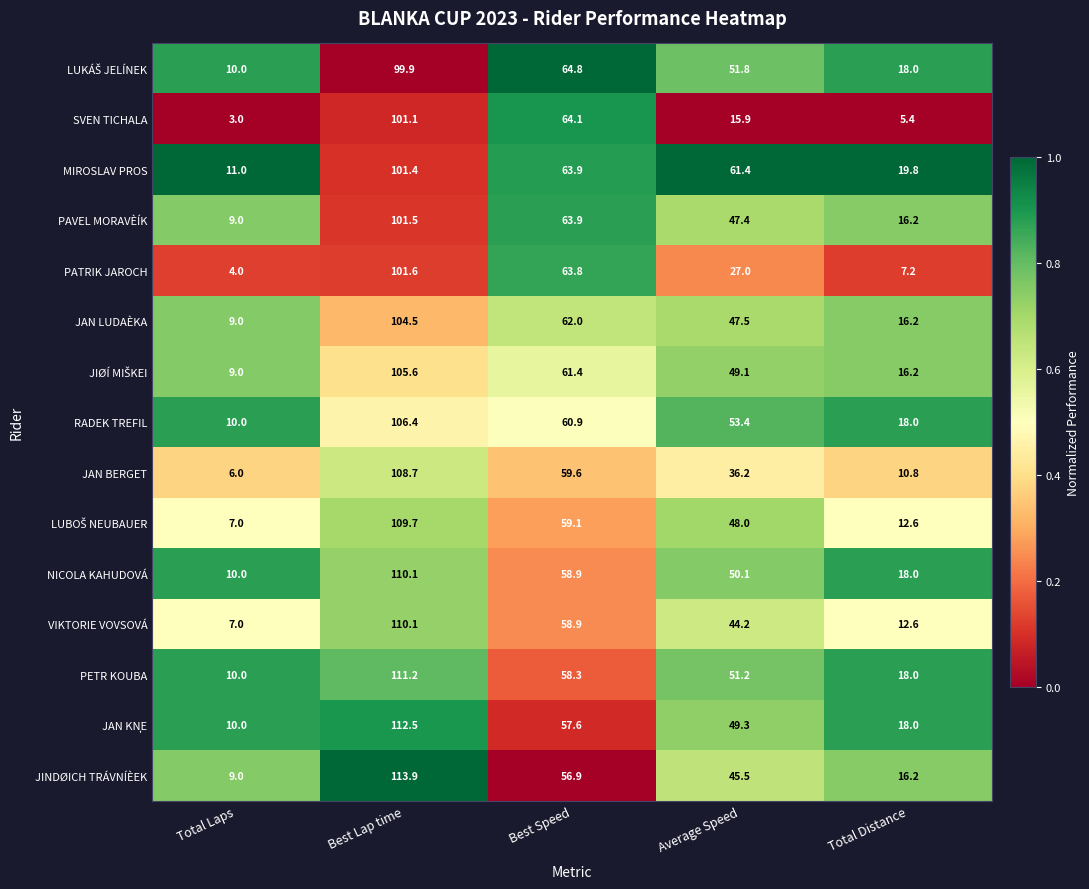

Which category has the highest value across all series?

Best Lap time